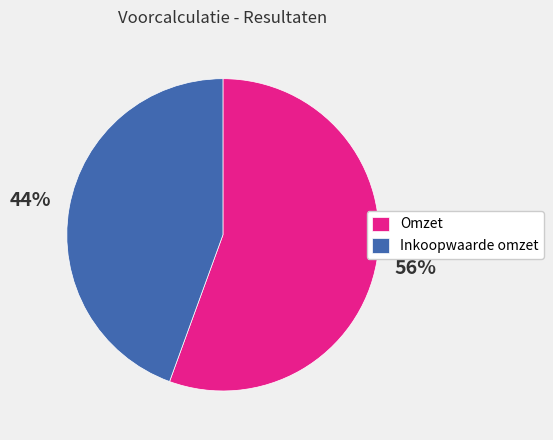

Which slice is the smallest?

Inkoopwaarde omzet